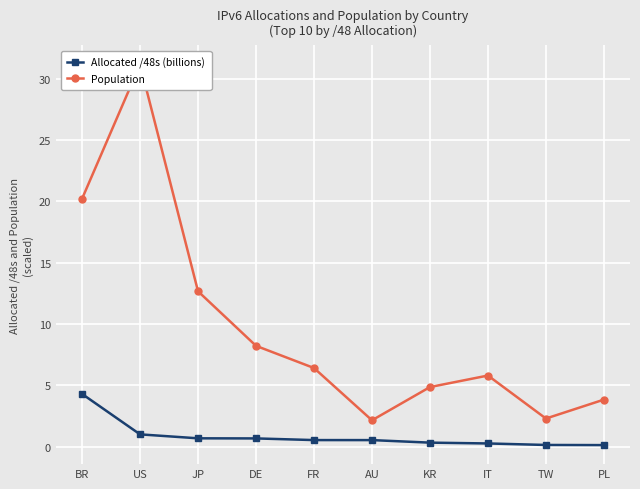

List the series in order of their overall mean, highest first.

Population, Allocated /48s (billions)